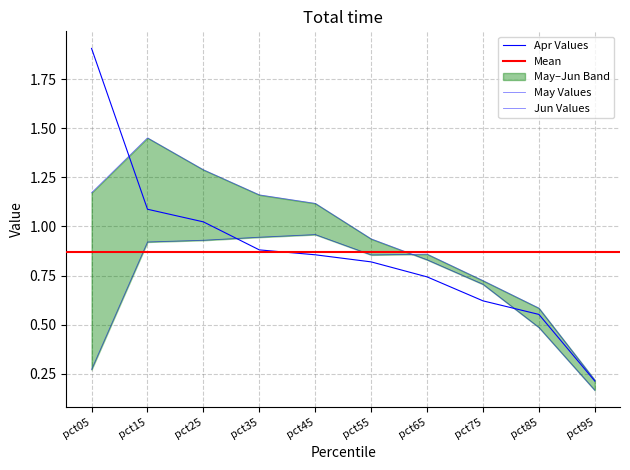

At which category does May reach its first local peak?

pct45